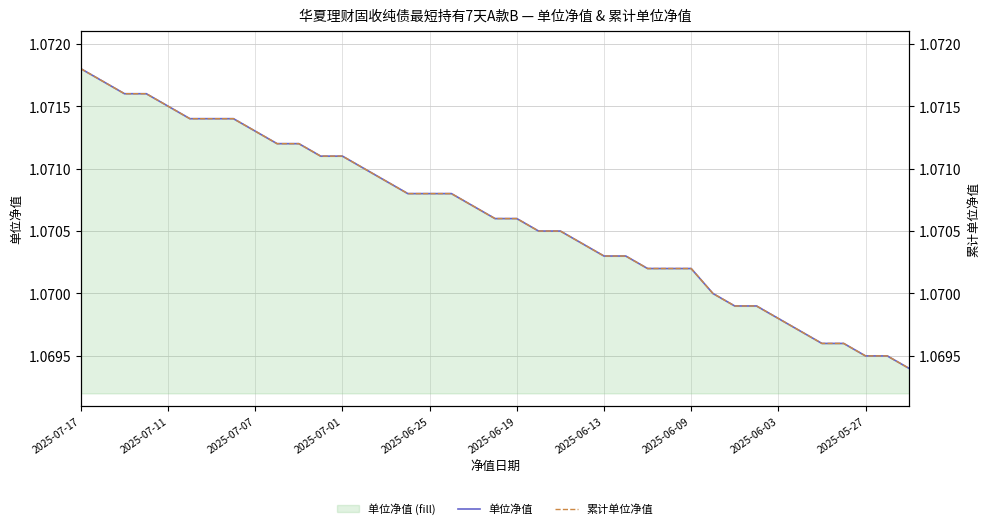

Which series has the largest total across all categories?

单位净值